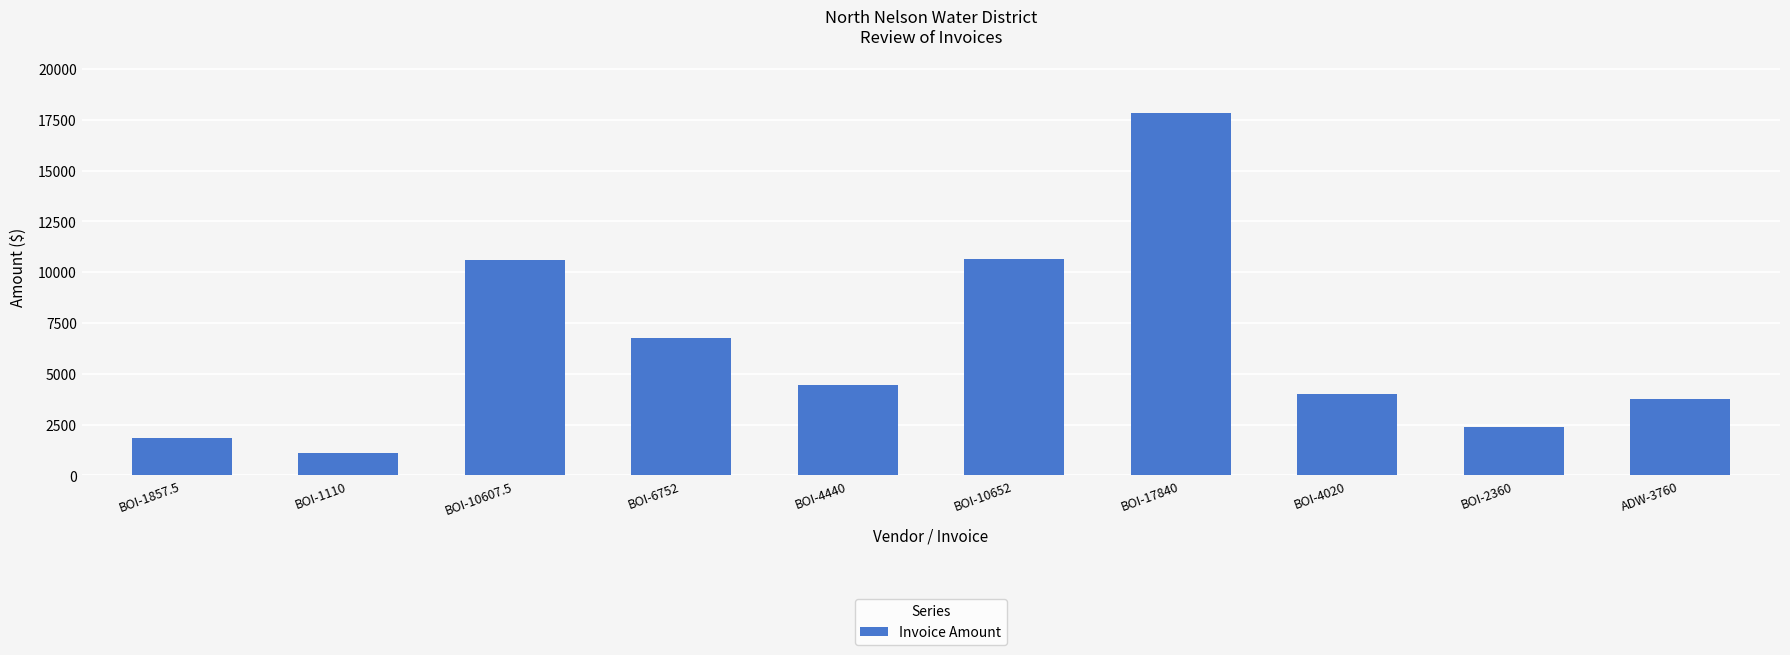

The value at BOI-4020 is 4020.0. True or false?

True